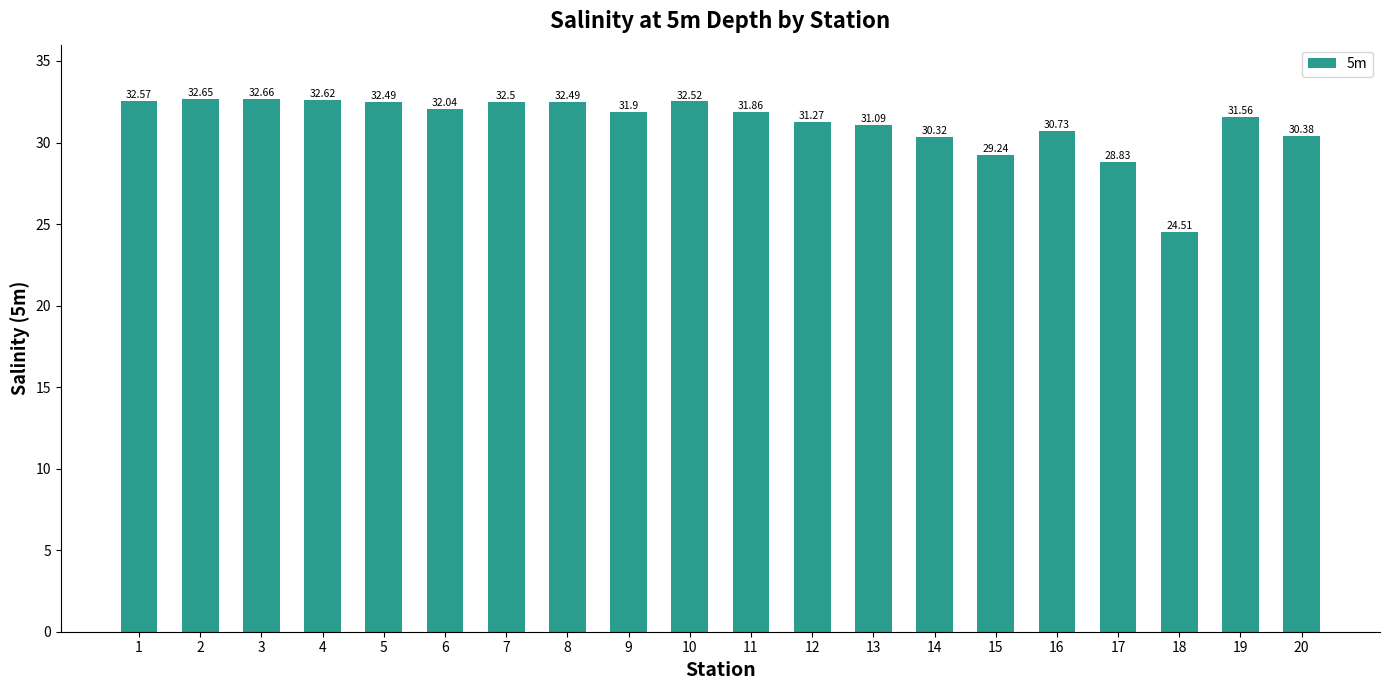

What is the sum of the values at 18 and 3?

57.2